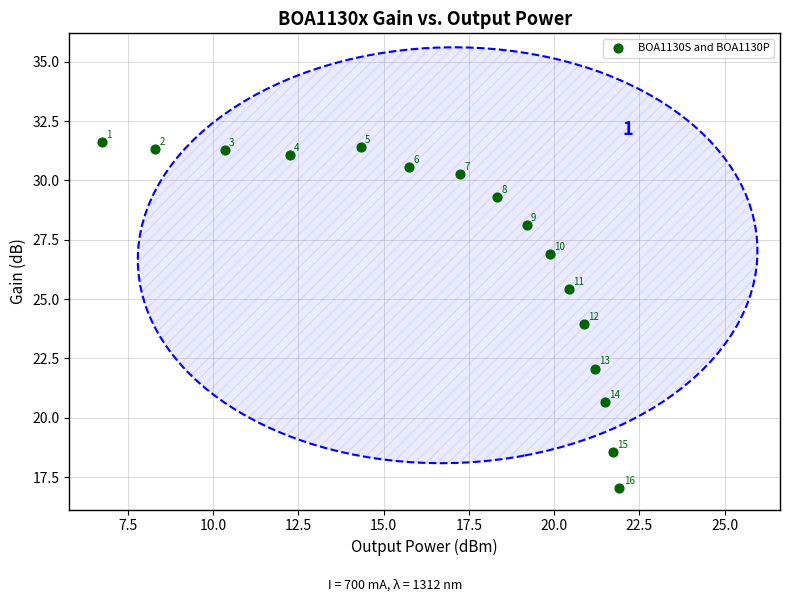

What Y value in the scatter plot is closest to 24?

23.9